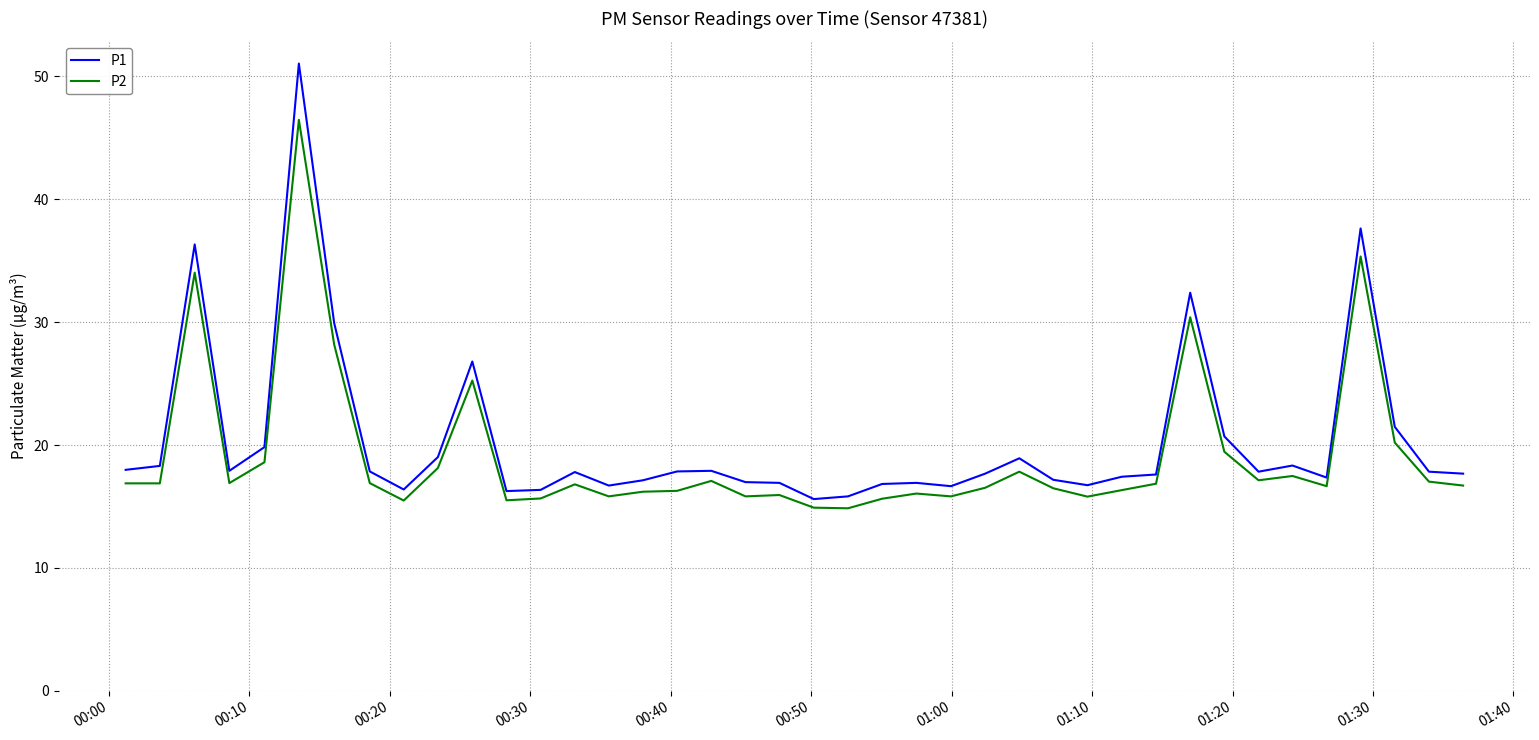

List the series in order of their peak value, lowest first.

P2, P1